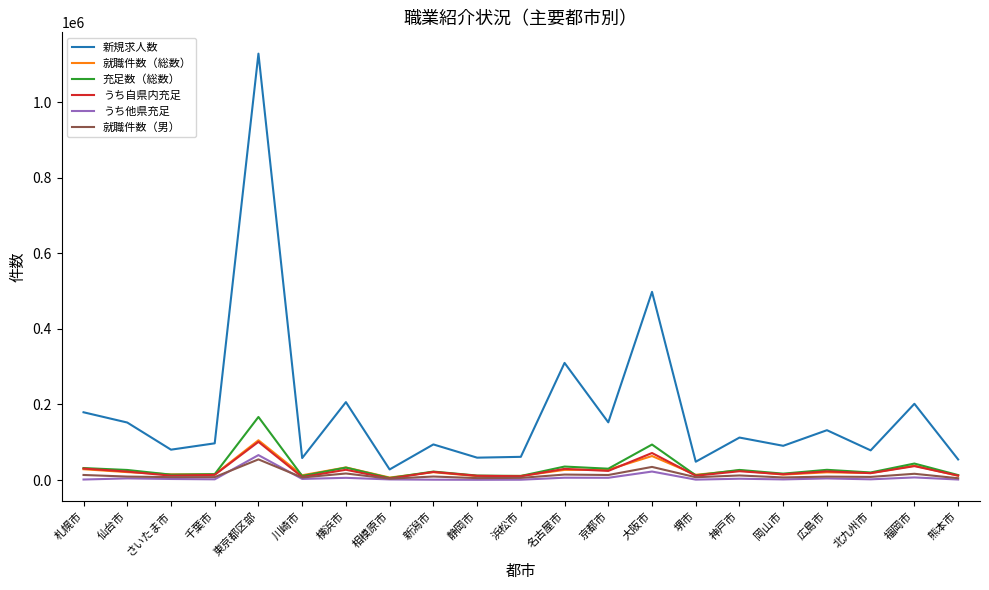

The value of 新規求人数 at 新潟市 is 94212. True or false?

True